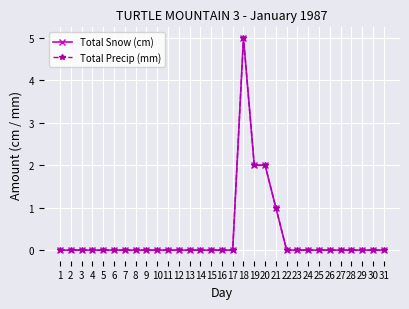

What is the sum of all Total Snow (cm) values?

10